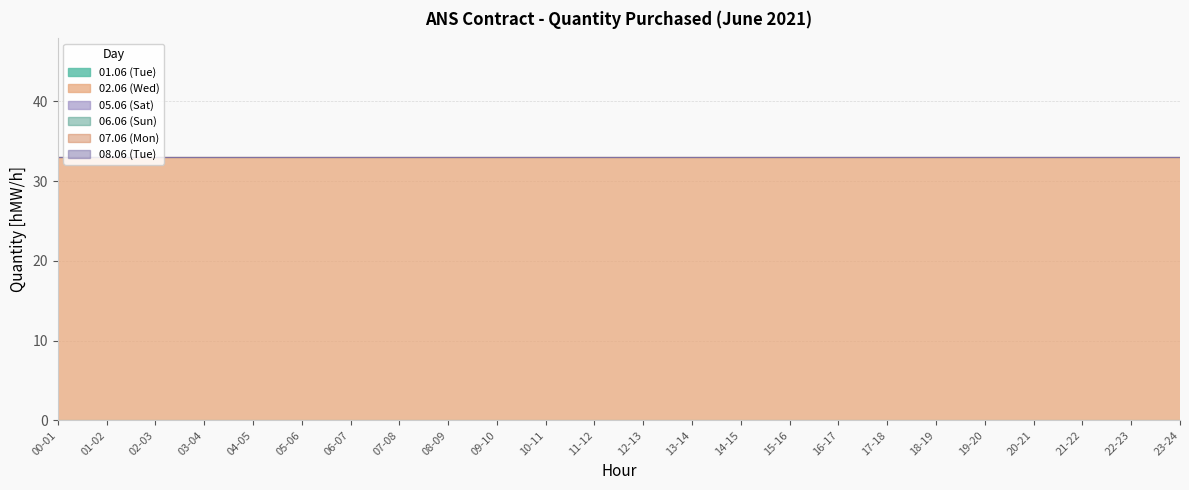

What is the label of the 11th point from the left?

10-11